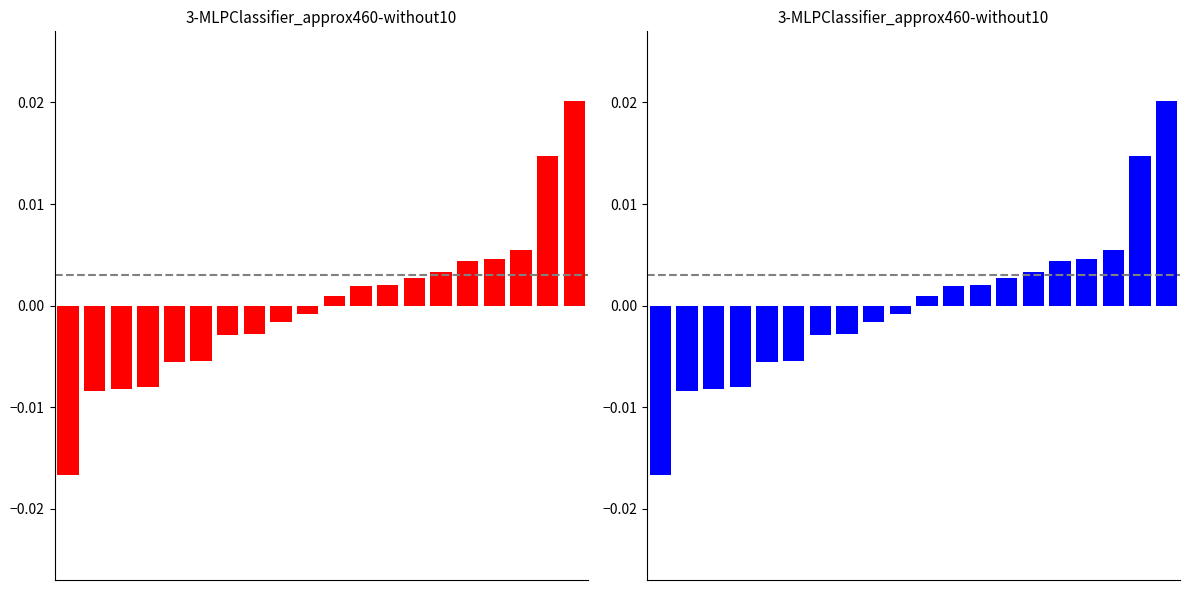

True or false: the data shows 0.0 at 19.

False